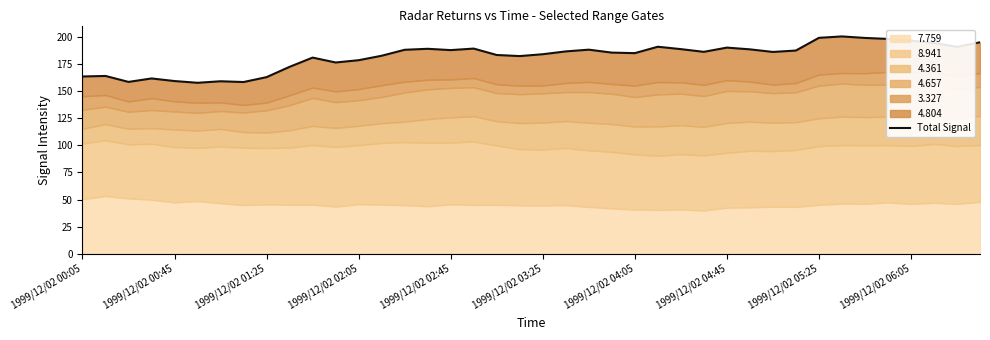

Is it true that the value at 13 is 69.0?

False